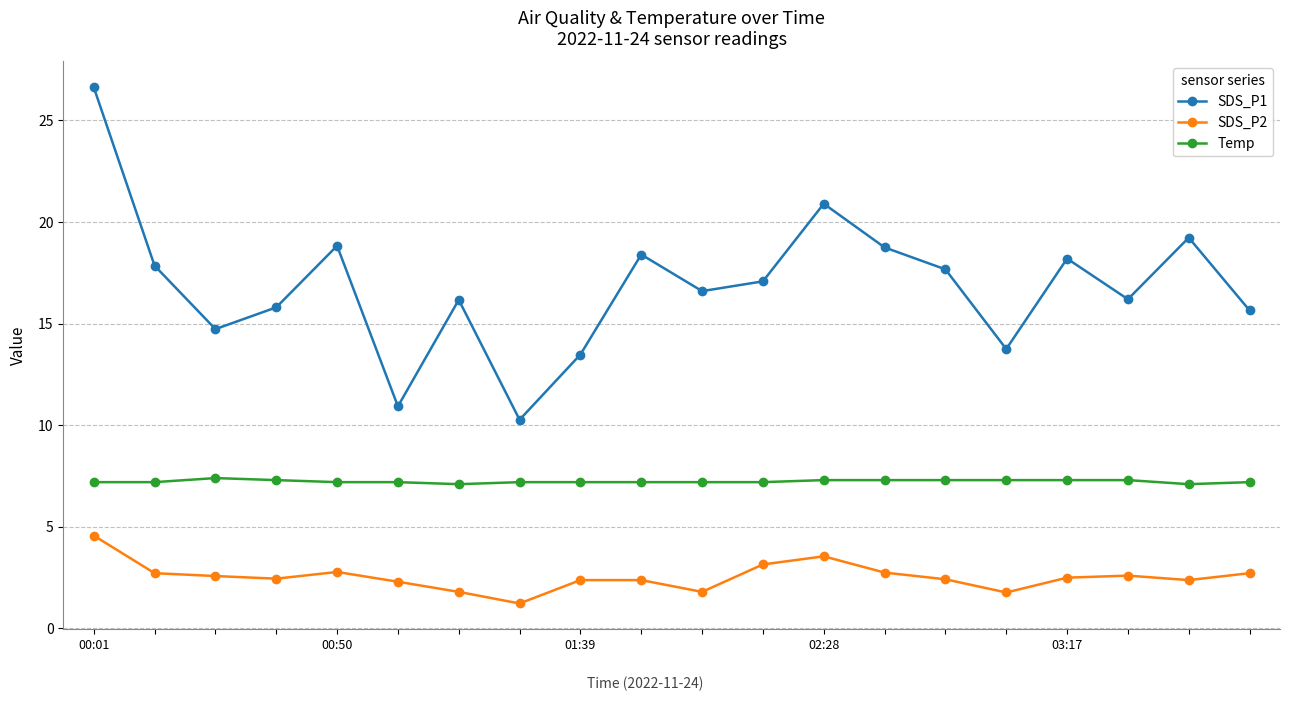

True or false: SDS_P1 and SDS_P2 intersect in this chart.

False